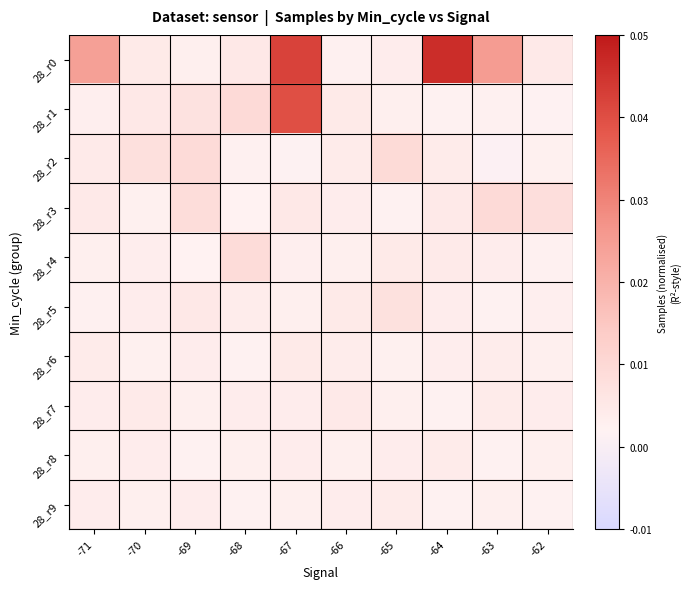

Between -71 and -67, which series saw the biggest shift?

28_r1